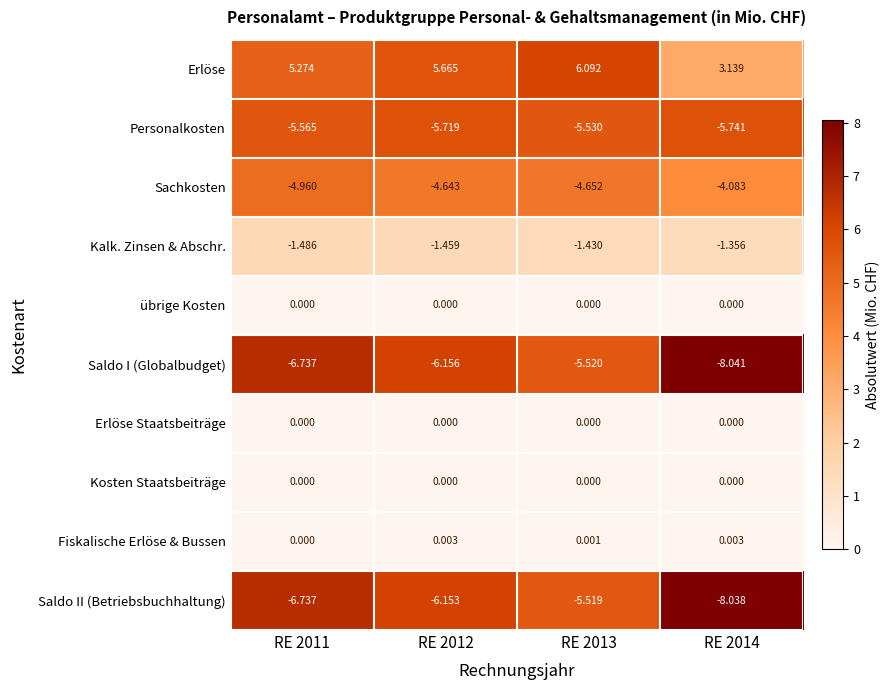

What is the total value across all series at RE 2013?

-16.6